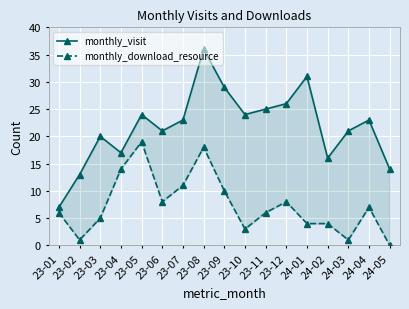

Rank the series at 23-10 from lowest to highest value.

monthly_download_resource, monthly_visit